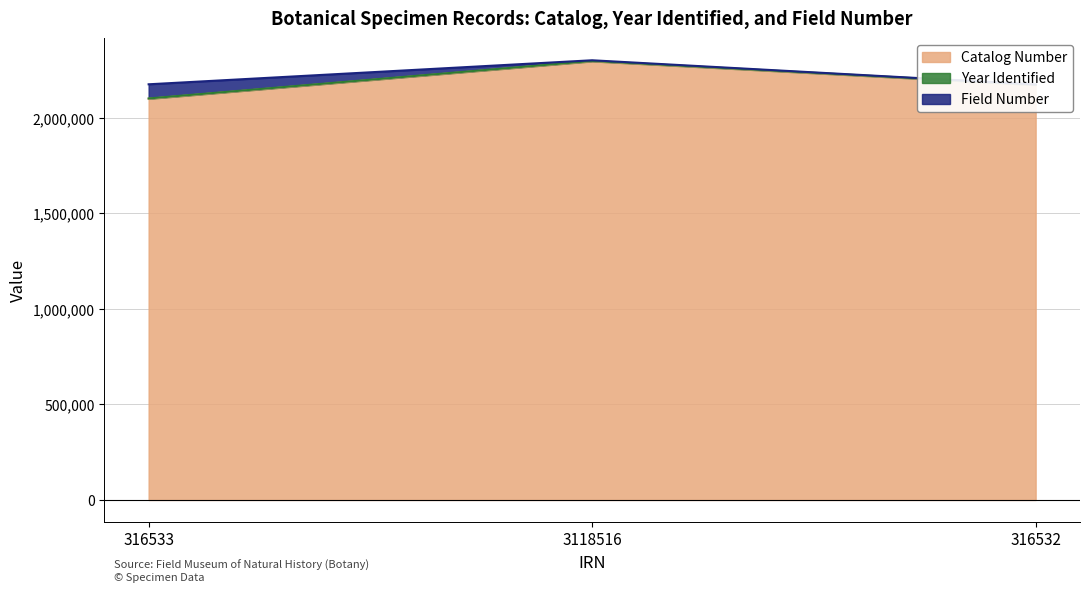

How many values in the Field Number series exceed 3538?

1